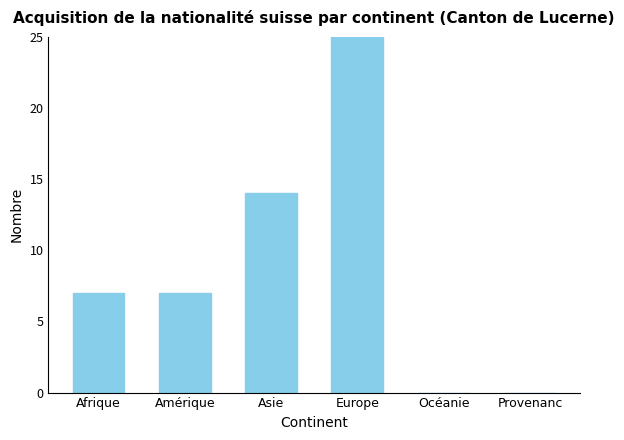

Are the bars grouped side by side (vs. stacked)?

No